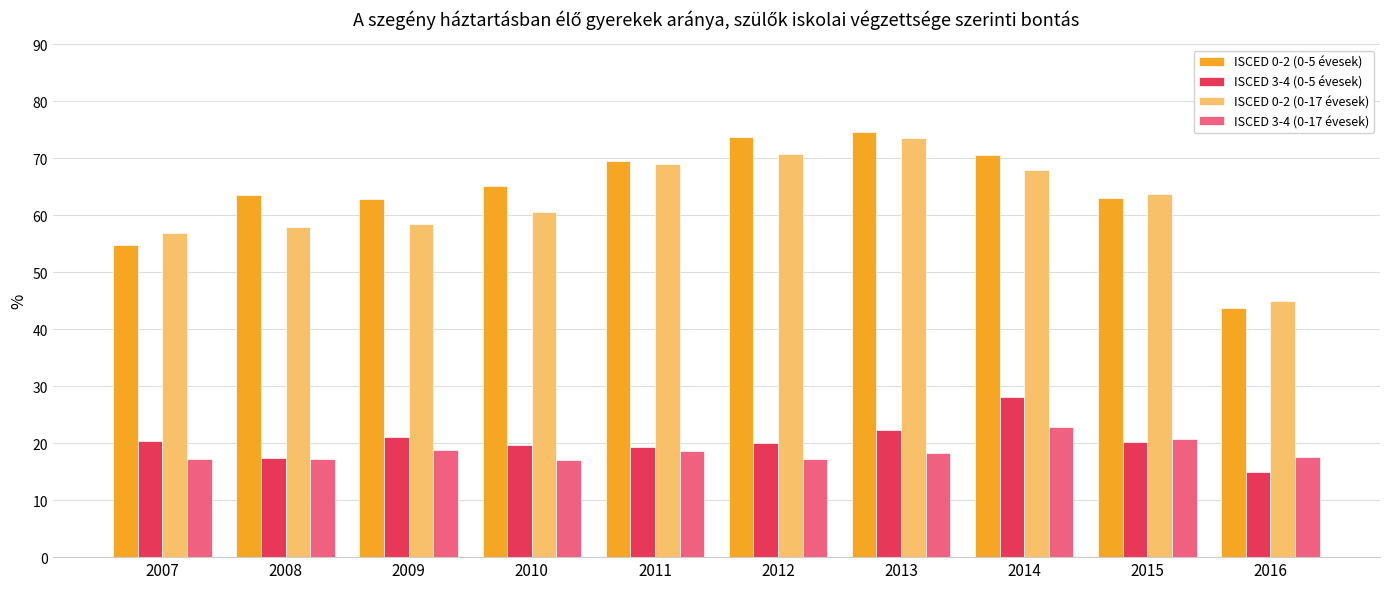

Does the chart contain any negative values?

No